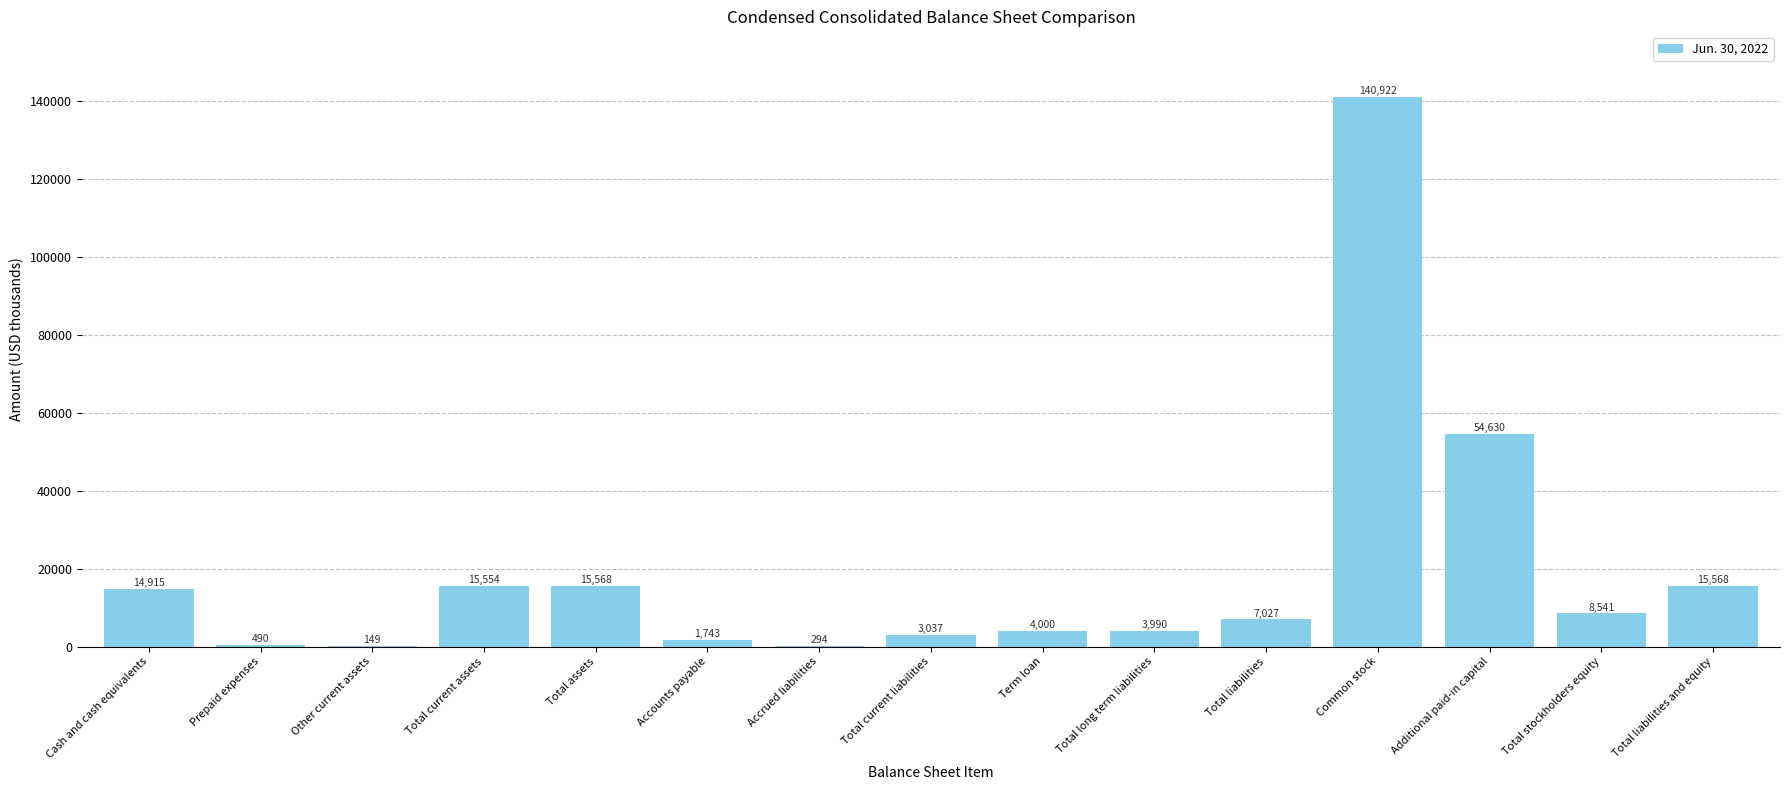

Which category has the highest value across all series?

Common stock